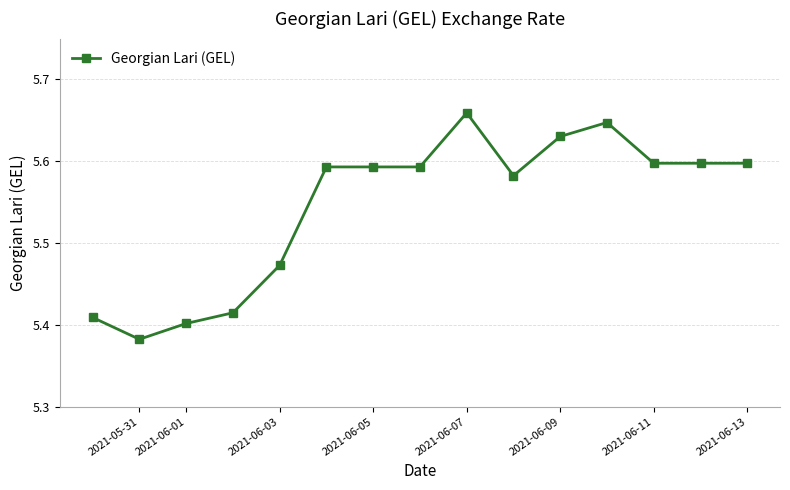

Count the values in the range 5 to 6.

15